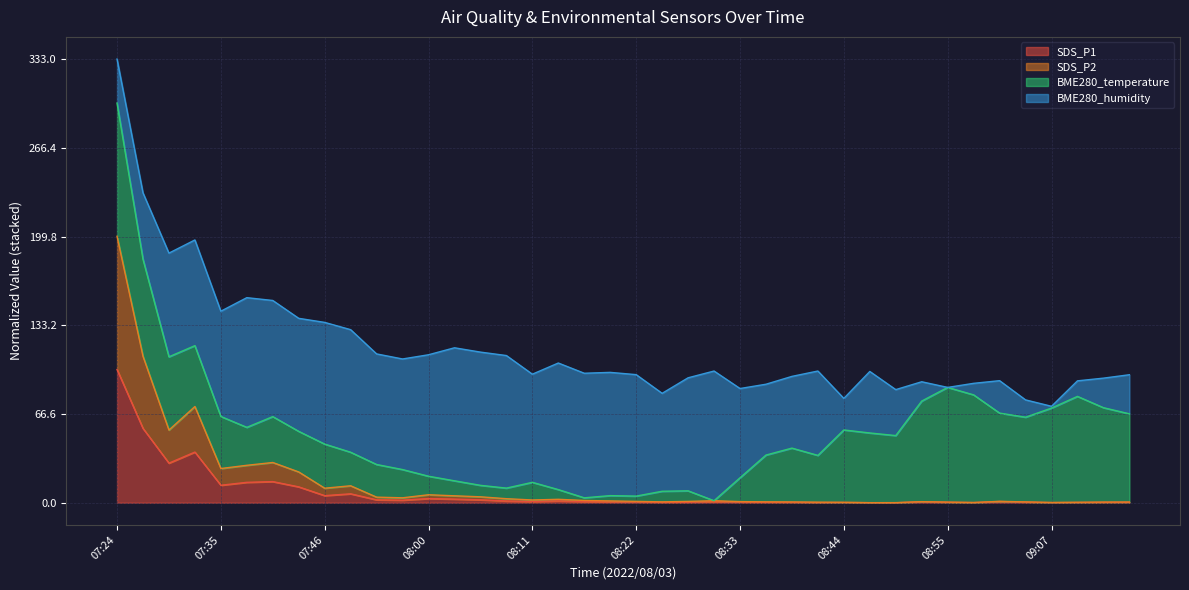

At which category is the sum across all series the highest?

07:24